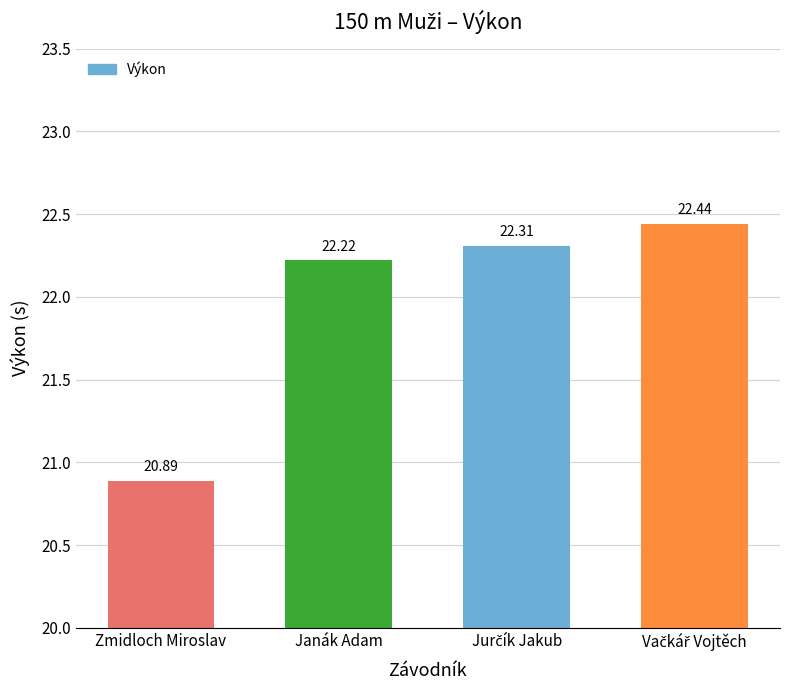

How many values exceed 22?

3